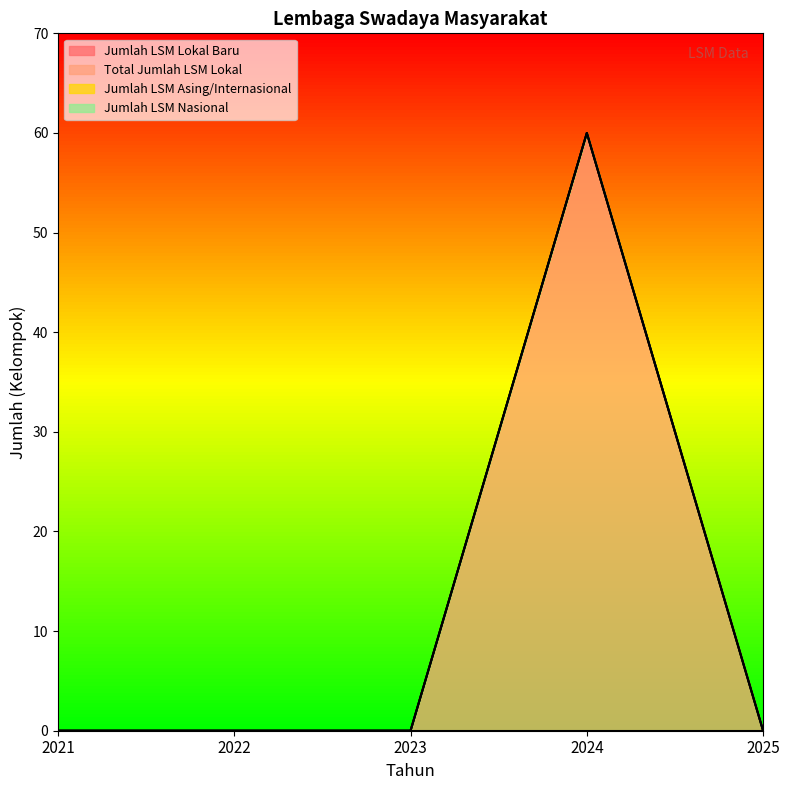

How many data points in Total Jumlah LSM Lokal are above 0?

1